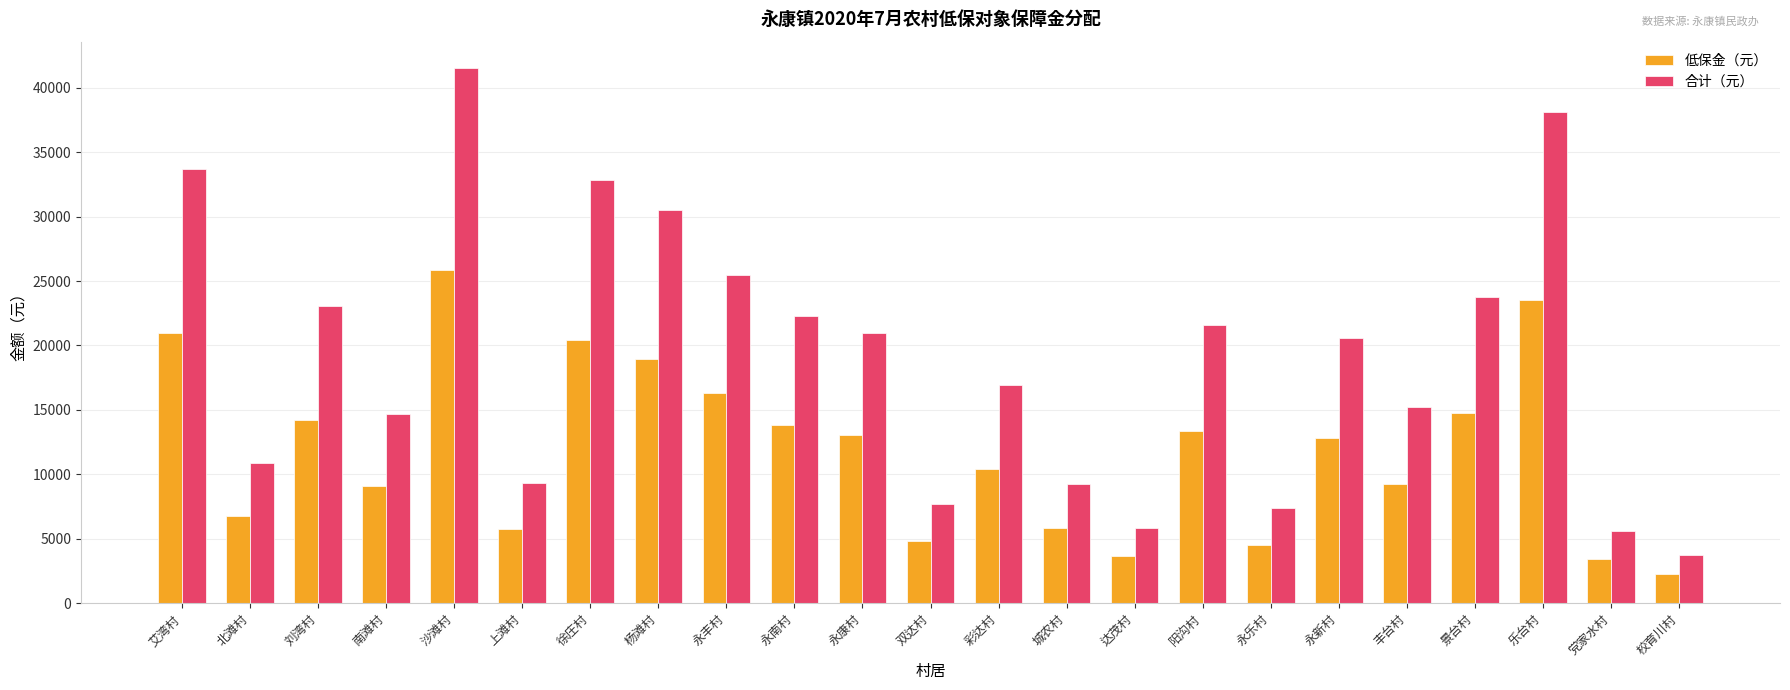

Where does the 合计（元） series first go above 20571?

艾湾村